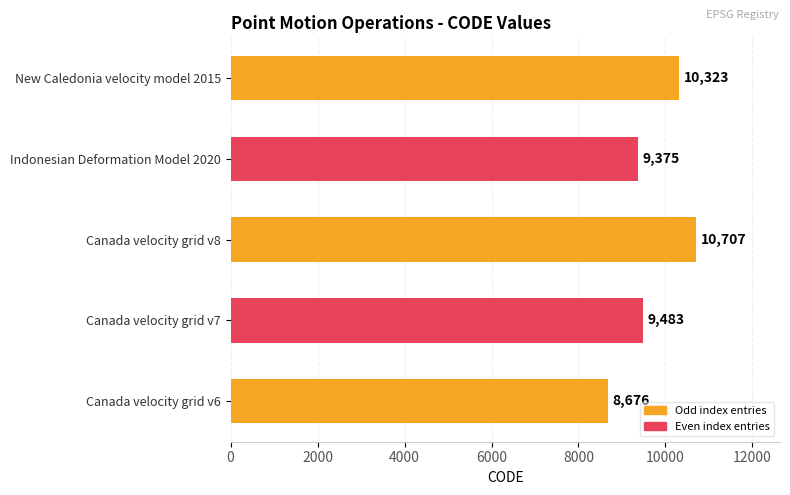

Reading bottom to top, extract all data points from this chart.

8676	9483	10707	9375	10323